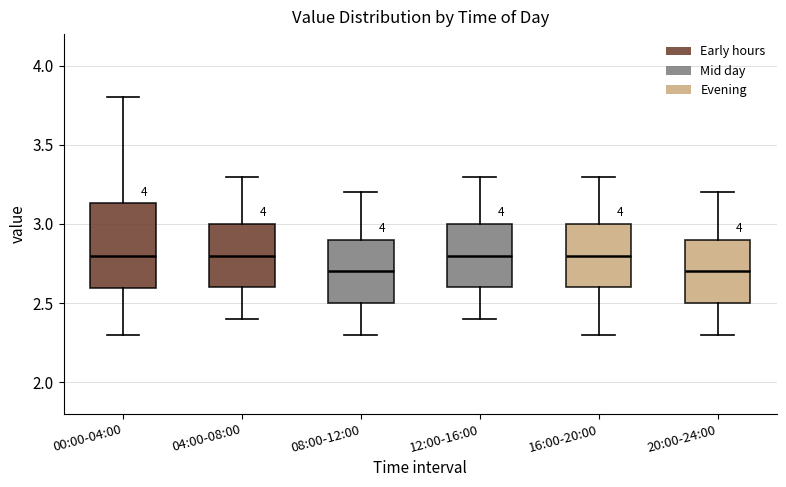

Where does the median line of the box for 12:00-16:00 sit on the y-axis? The values are not printed on the chart, so give them approximately, as read against the axis.

2.80